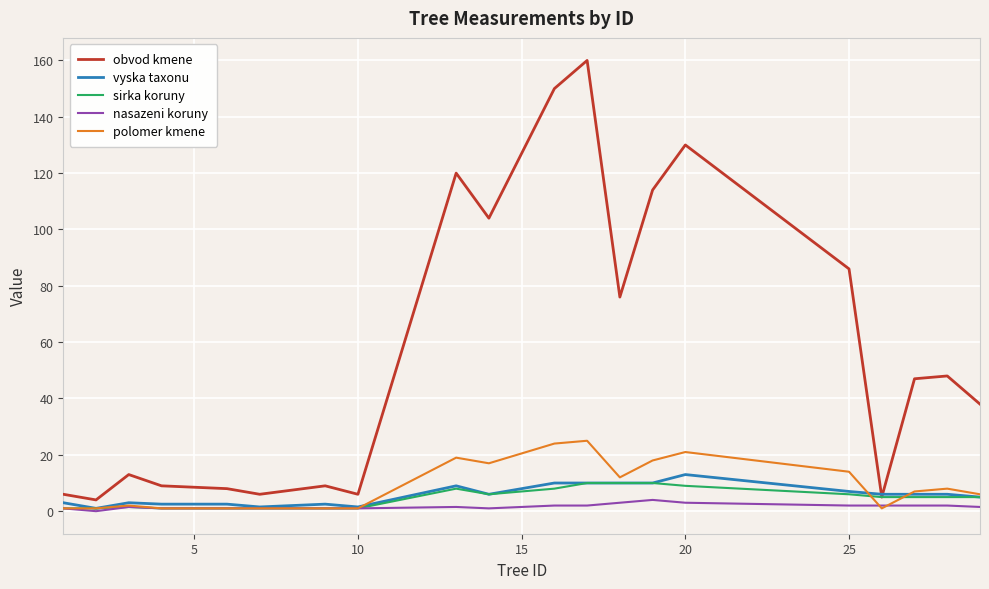

What is the difference between the maximum and minimum values in the polomer kmene series?

24.0